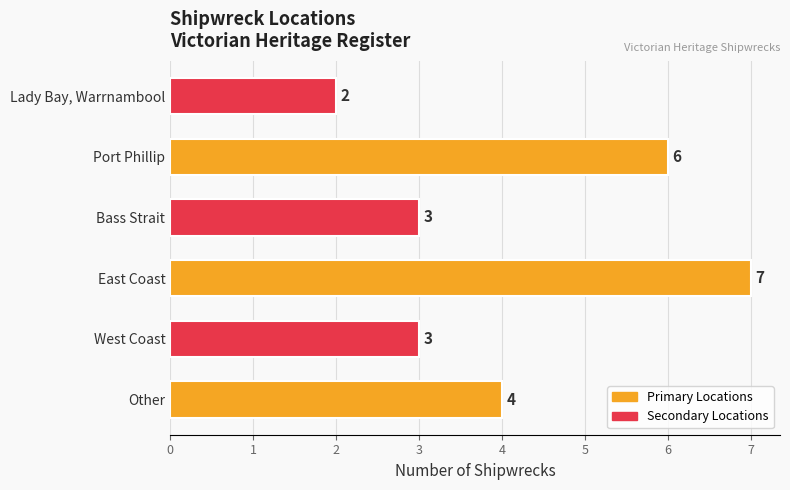

The chart shows a value of 10 at East Coast. True or false?

False